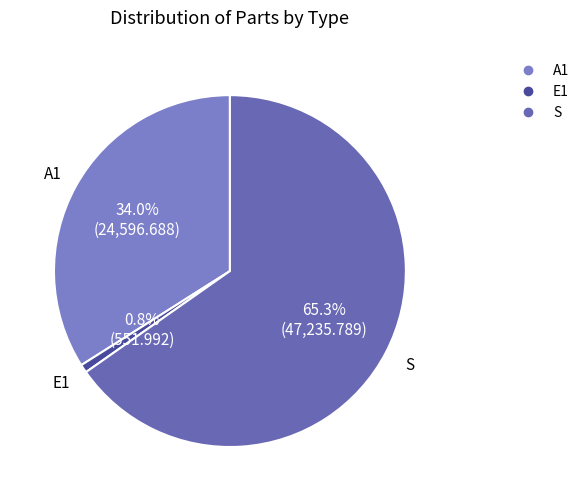

To the nearest percent, what is the combined percentage of A1 and S?

99%